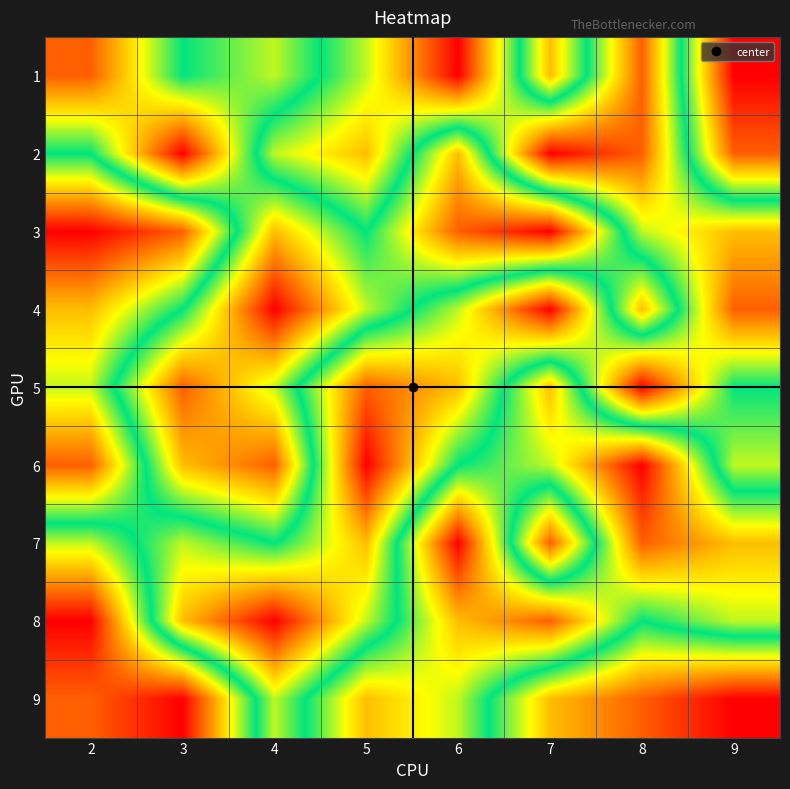

Which series changed the most between 4 and 9?

4